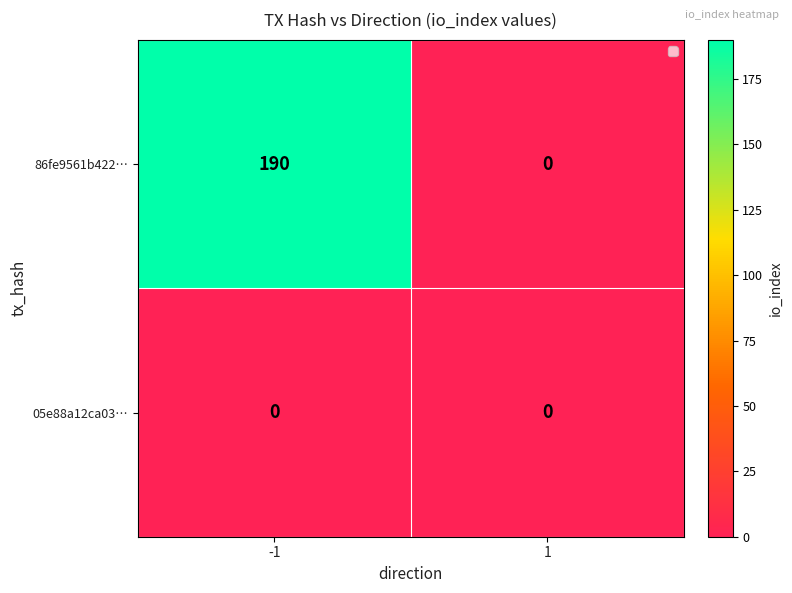

Between -1 and 1, which series saw the biggest shift?

86fe9561b422…